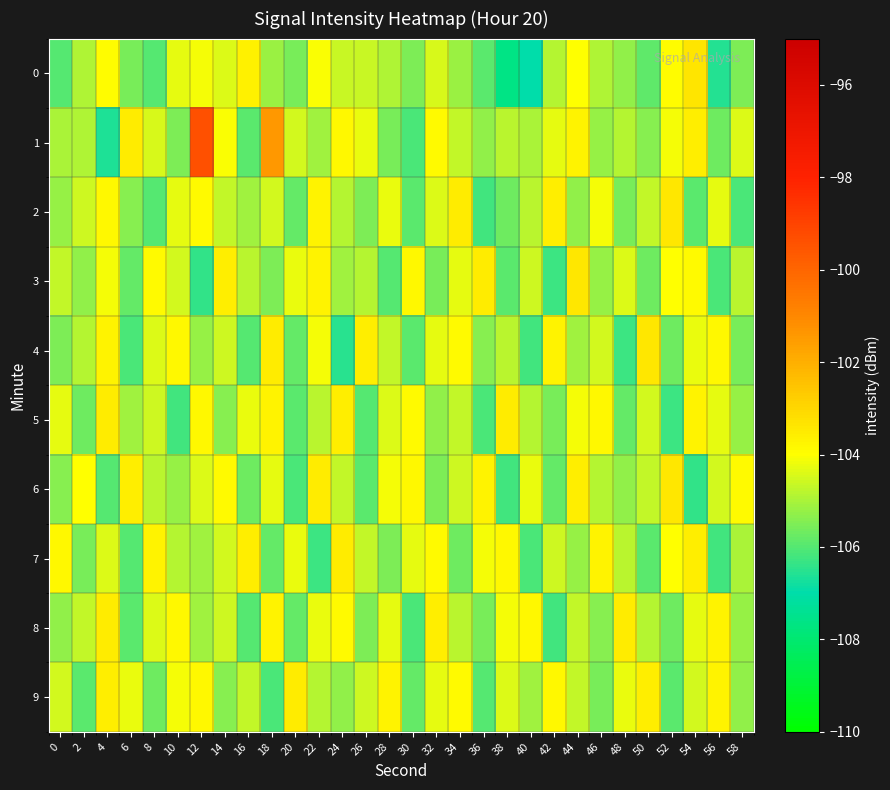

Rank the series by their maximum value, from highest to lowest.

1, 0, 2, 3, 4, 6, 5, 7, 8, 9